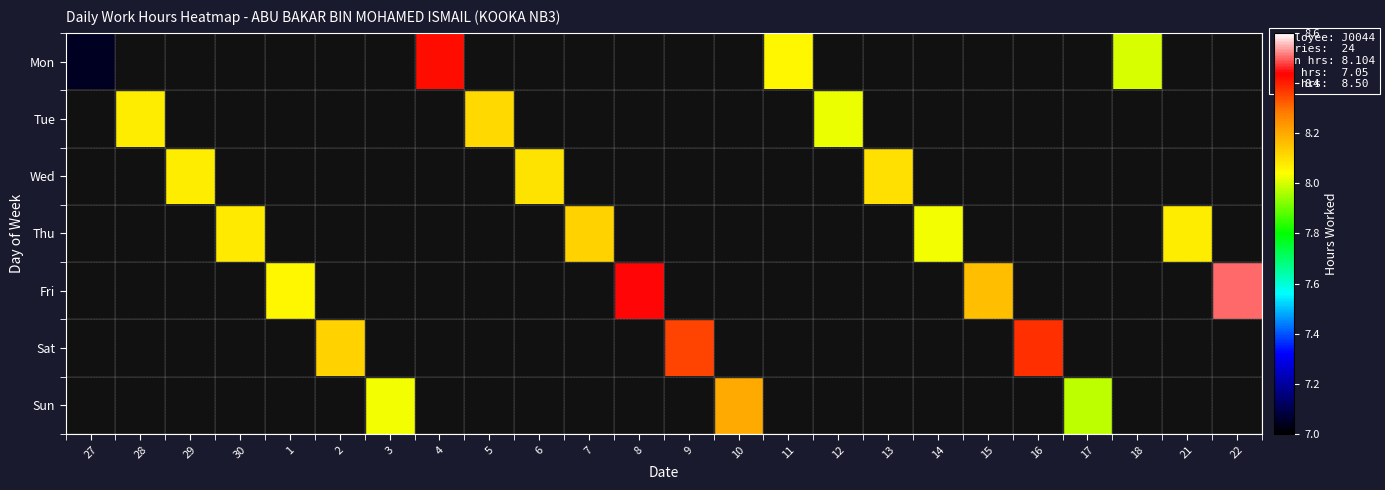

Which series has the widest spread of values?

Mon